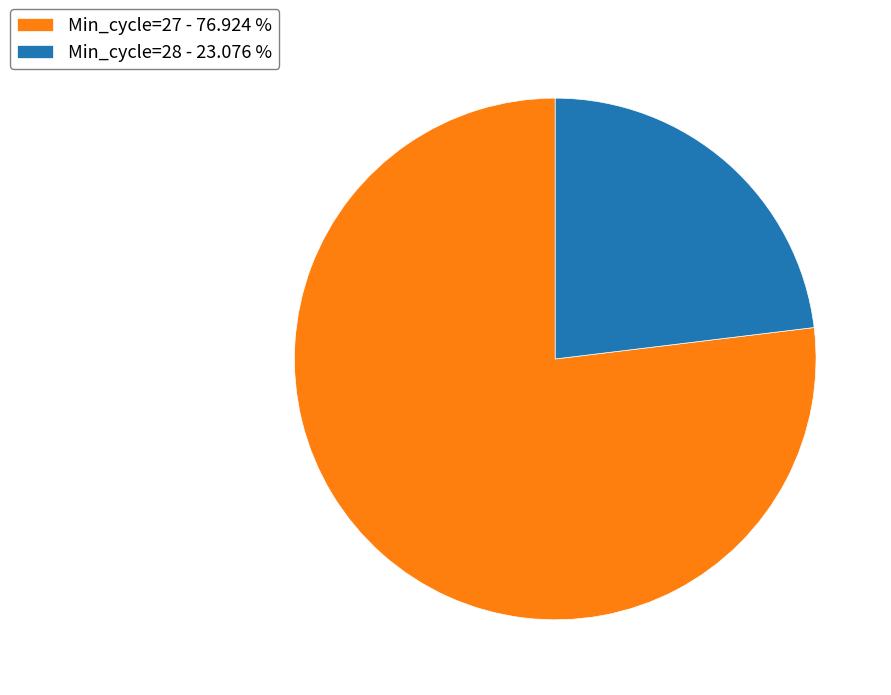

Is Min_cycle=27 - 76.924 % the majority of the pie?

Yes